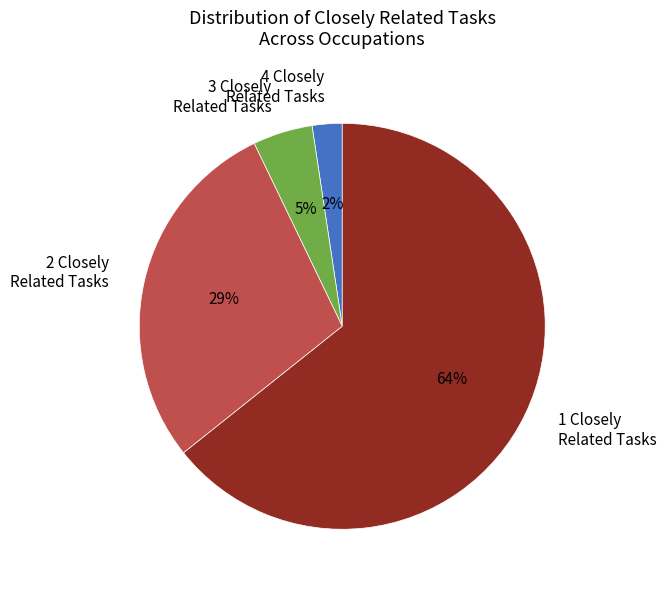

Is there a majority slice in this chart?

Yes